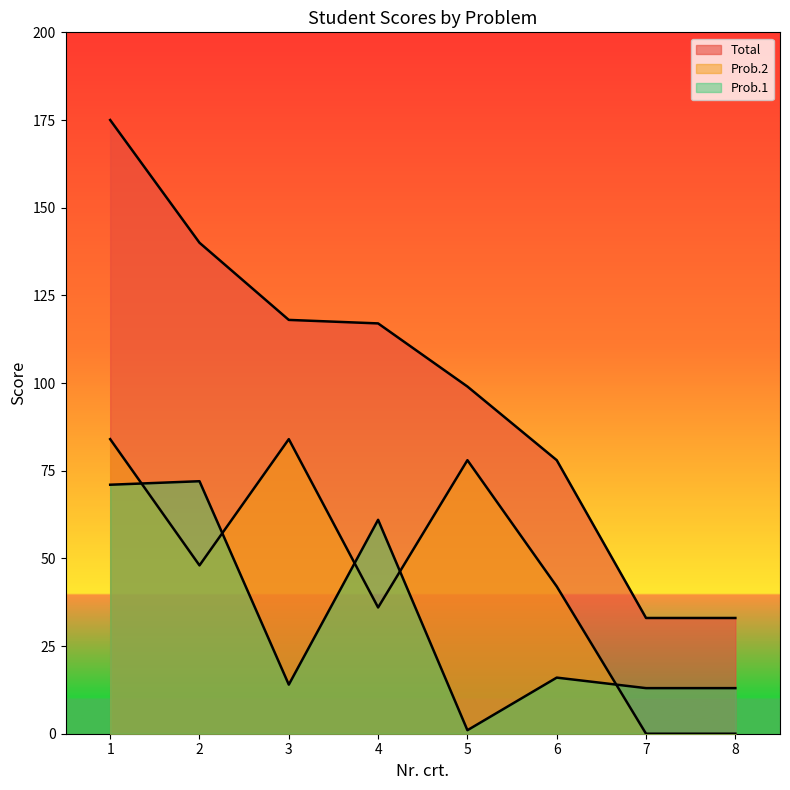

Reading left to right, list all the values displayed in this chart.

Prob.1: 1=71	2=72	3=14	4=61	5=1	6=16	7=13	8=13
Prob.2: 1=84	2=48	3=84	4=36	5=78	6=42	7=0	8=0
Total: 1=175	2=140	3=118	4=117	5=99	6=78	7=33	8=33